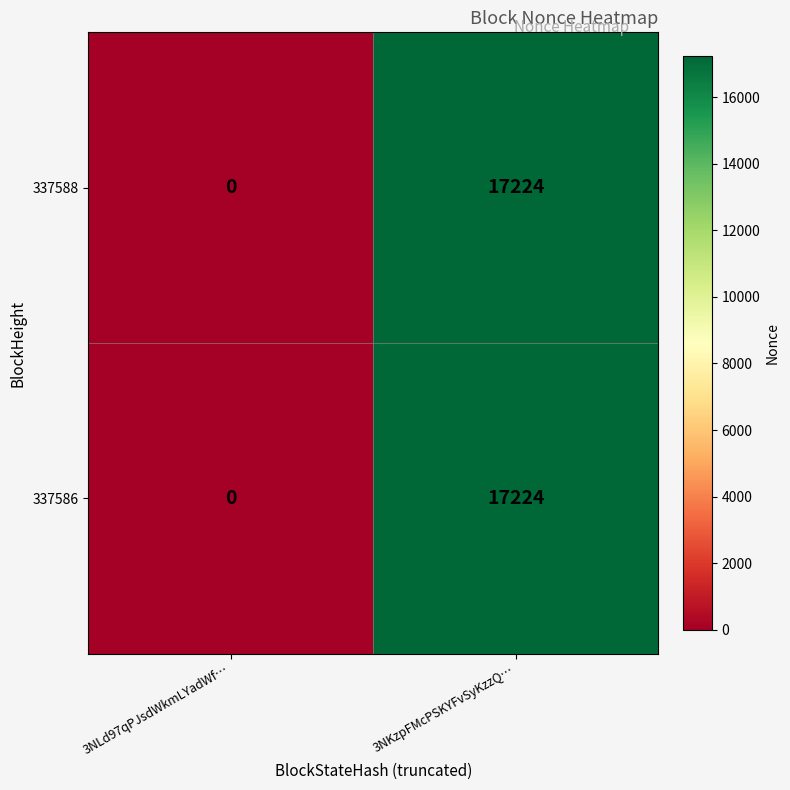

At which label is 337588 closest to 8612?

3NLd97qPJsdWkmLYadWf…